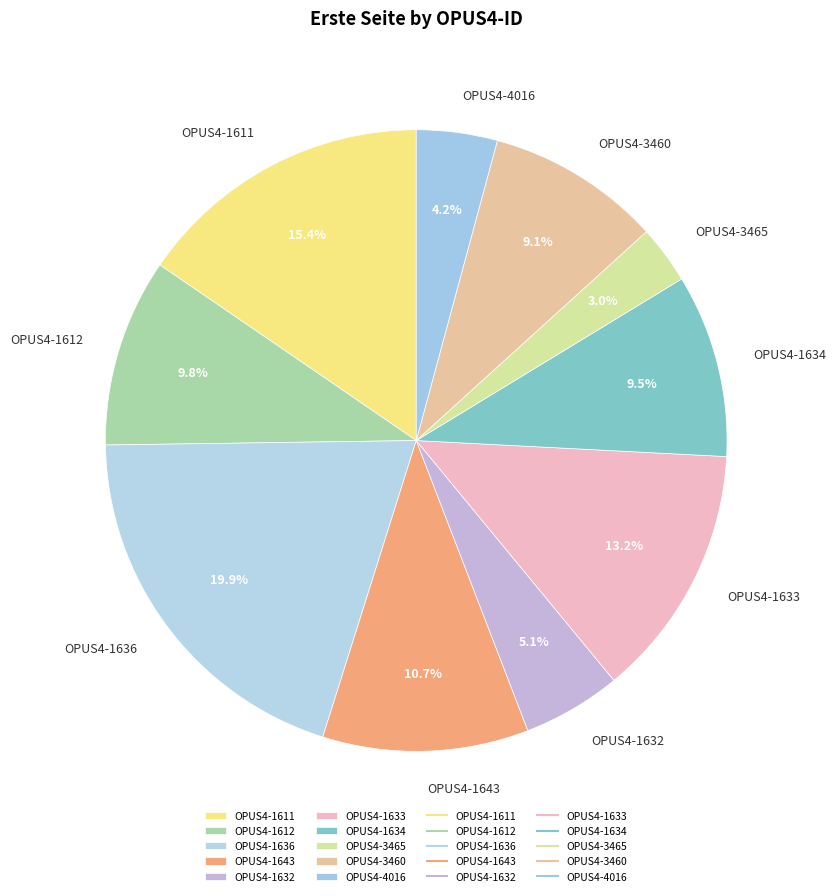

To the nearest percent, what percentage of the pie is OPUS4-1612?

10%